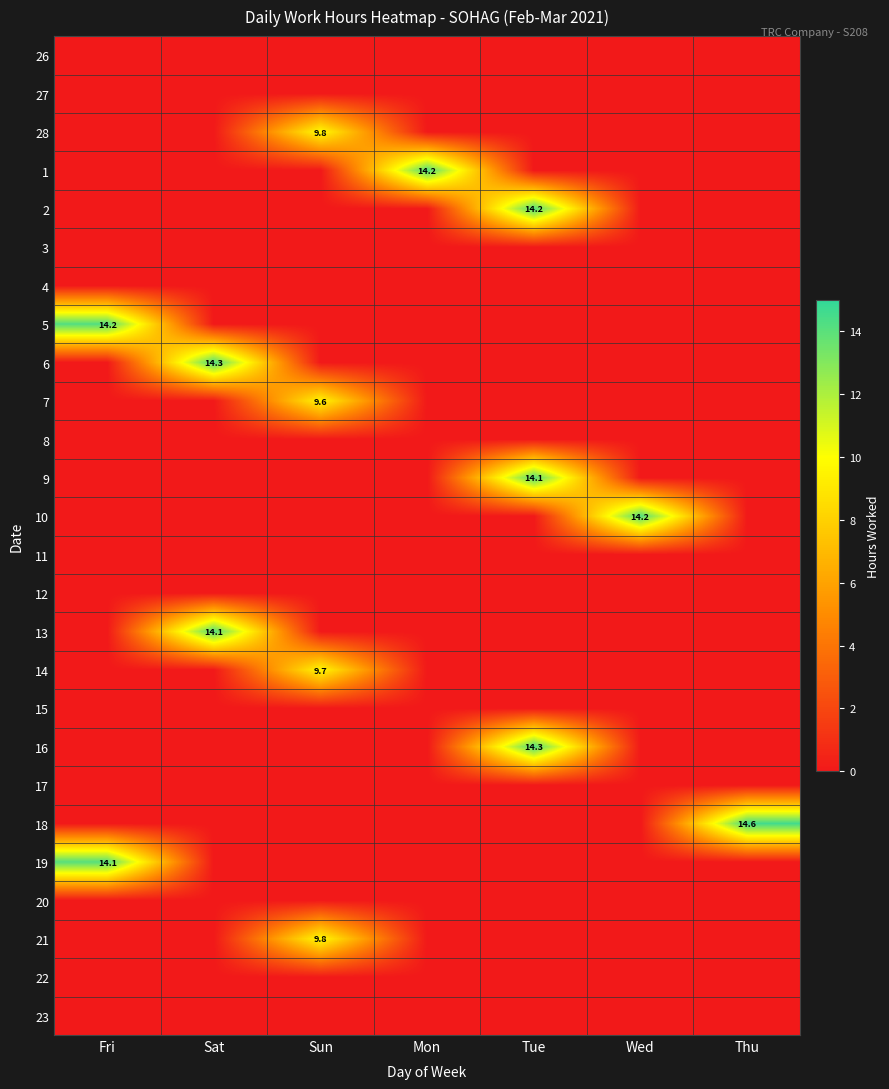

The 7 series shows 6.4 at Wed. True or false?

False